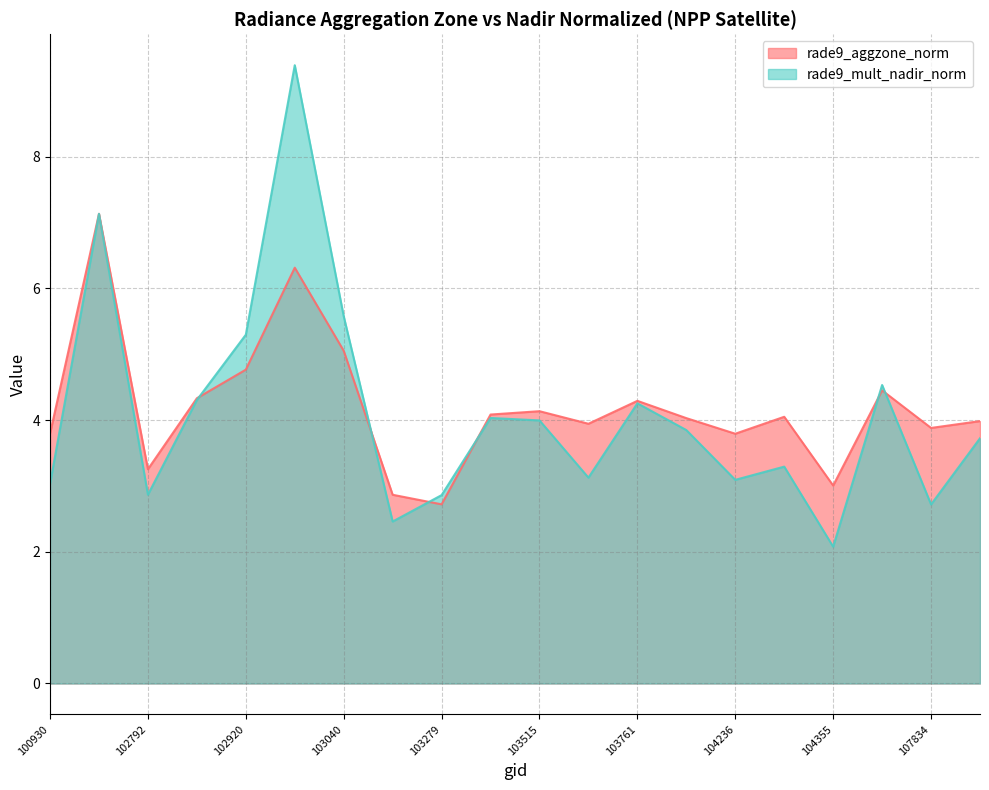

Reading left to right, transcribe all the data shown in this chart.

rade9_aggzone_norm: 3.8	7.1	3.3	4.3	4.8	6.3	5.1	2.9	2.7	4.1	4.1	3.9	4.3	4.0	3.8	4.1	3.0	4.5	3.9	4.0
rade9_mult_nadir_norm: 3.0	7.1	2.9	4.3	5.3	9.4	5.6	2.5	2.9	4.0	4.0	3.1	4.3	3.8	3.1	3.3	2.1	4.5	2.7	3.7